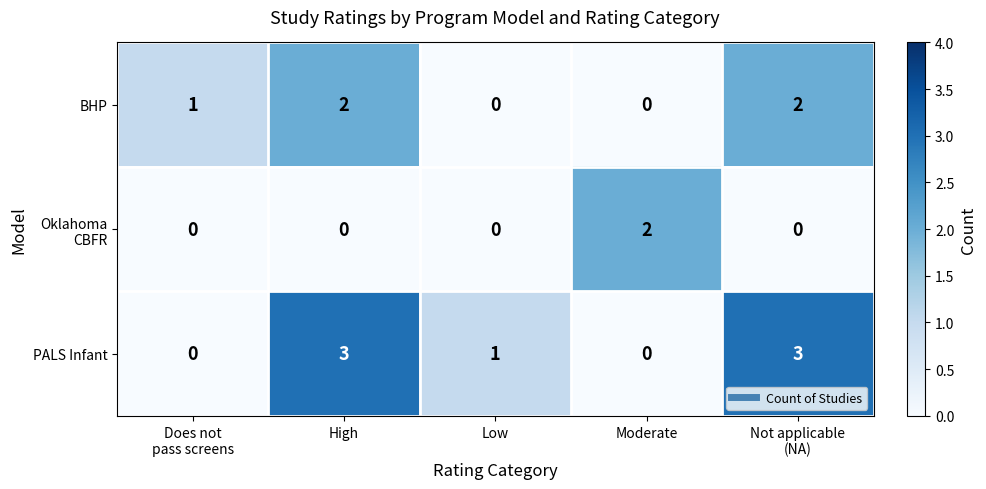

Which series has the largest total across all categories?

PALS Infant